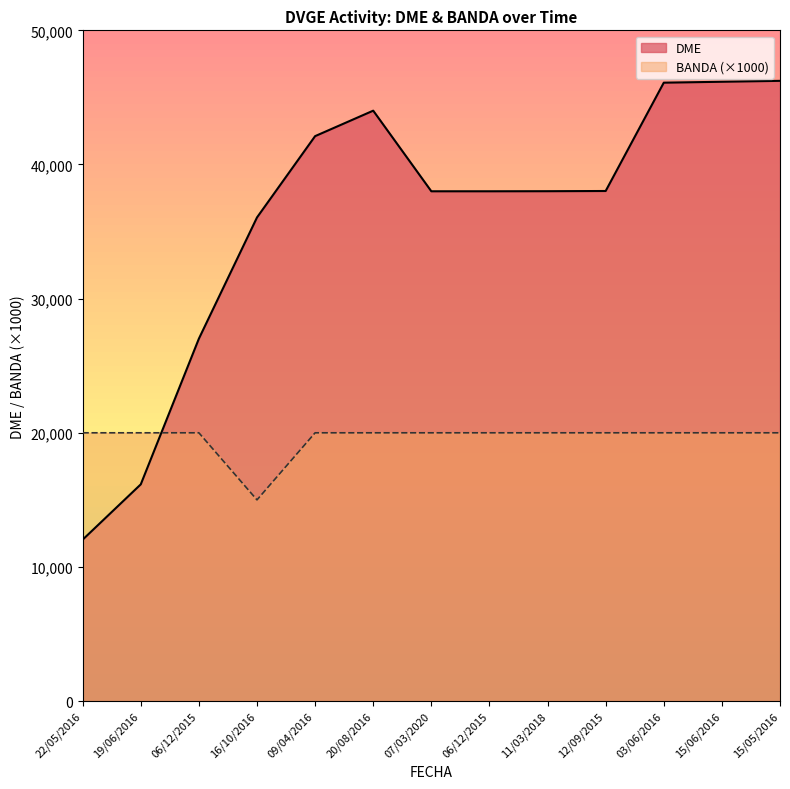

How many times do BANDA and DME cross each other?

1